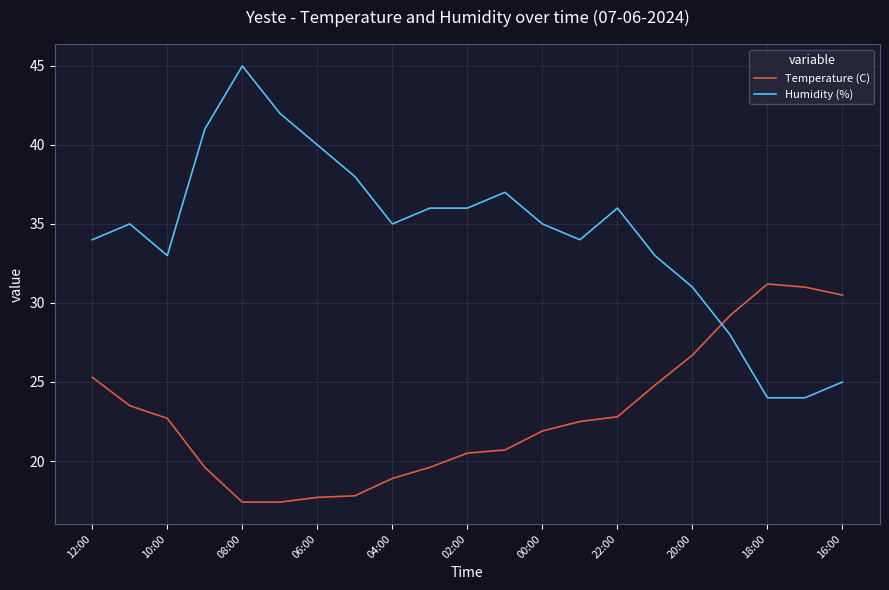

What is the maximum value shown in the chart?

45.0